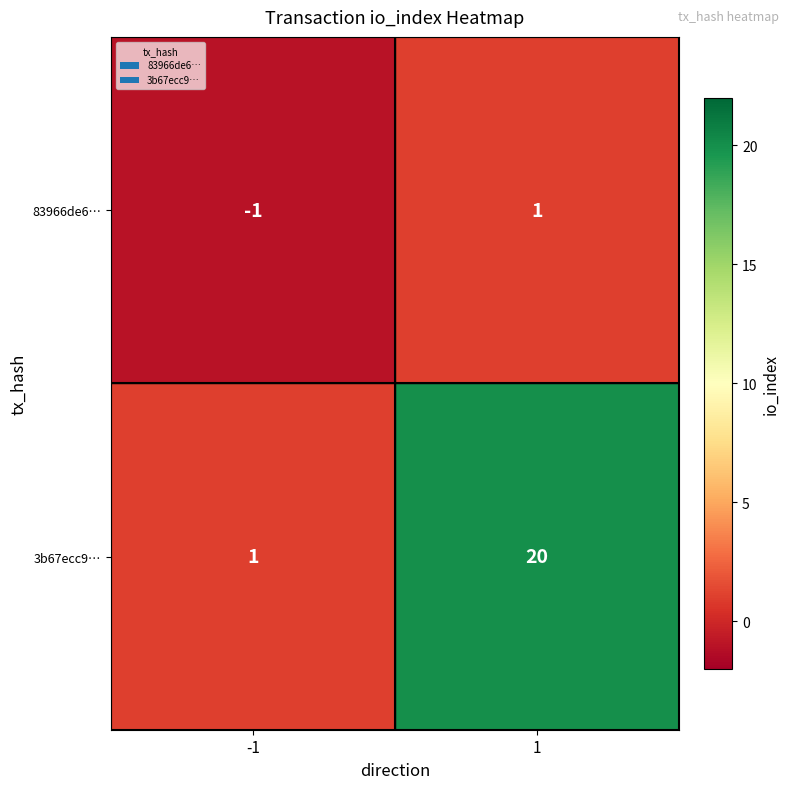

What value does the 3b67ecc9… series have at 1?

20